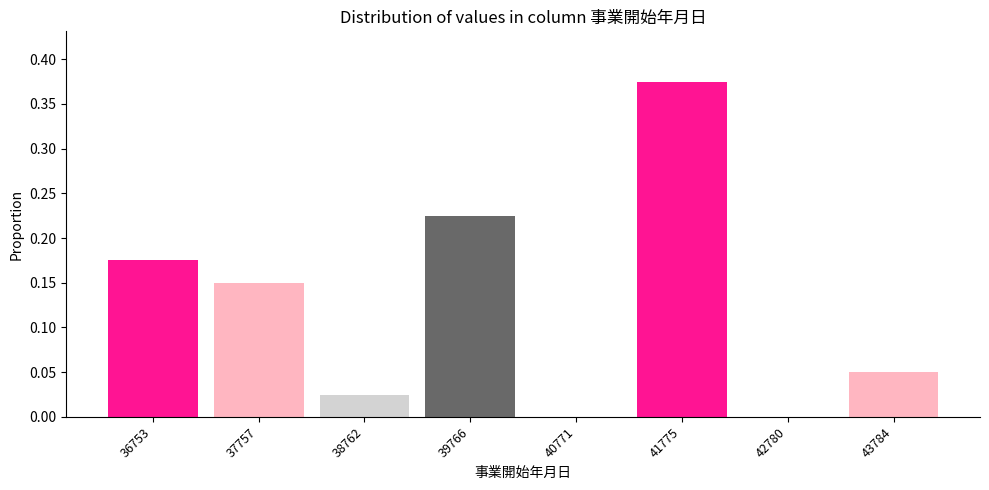

Reading left to right, list every bar in this chart as the range it spans on the x-axis followed by its height. Neither the bar edges nor the heights are printed on the chart, so give them approximately, as read against the axes.

36200 to 37200: 0.175
37200 to 38200: 0.150
38200 to 39200: 0.025
39200 to 40200: 0.225
40200 to 41200: 0
41200 to 42200: 0.375
42200 to 43200: 0
43200 to 44200: 0.050